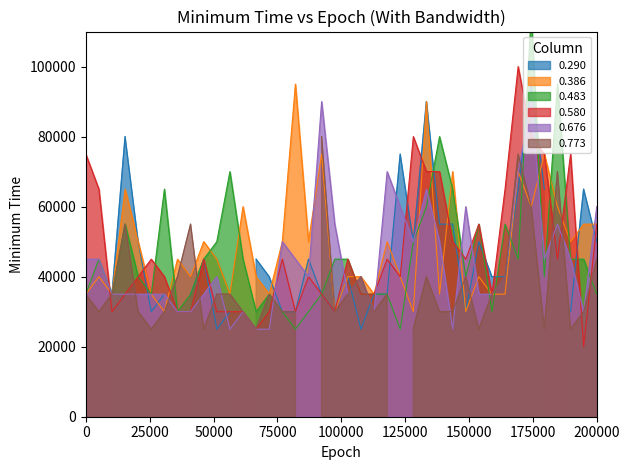

Read the 0.676 value at 200000.

60000.0